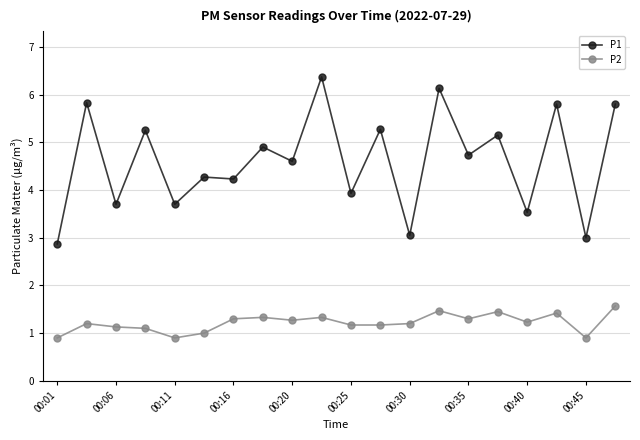

What is the smallest value displayed?

0.9